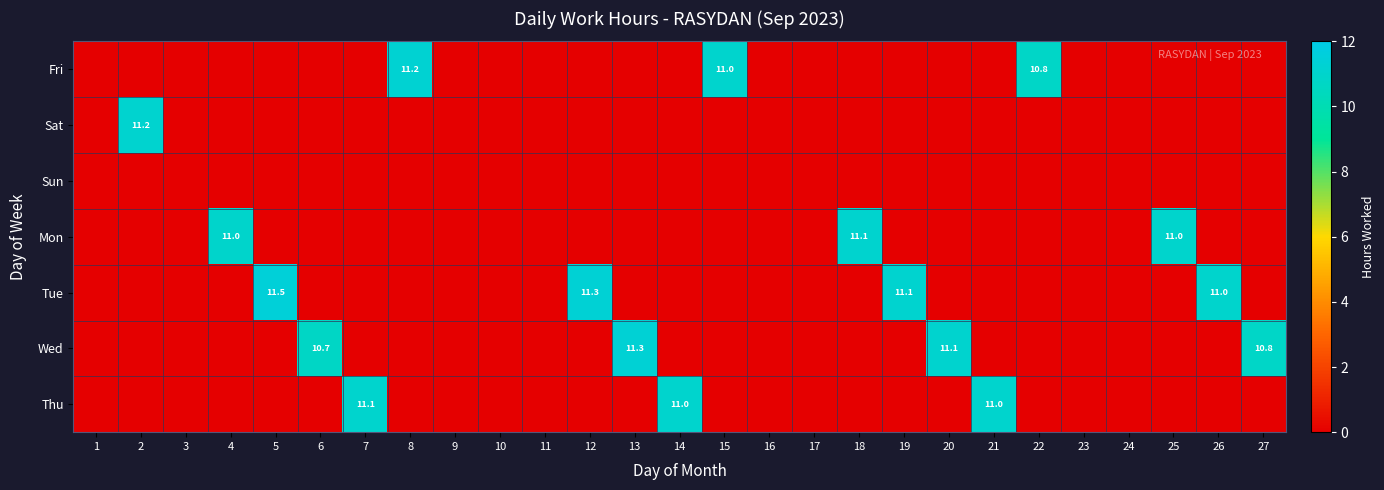

Is it true that Mon equals 0.0 at 22?

True